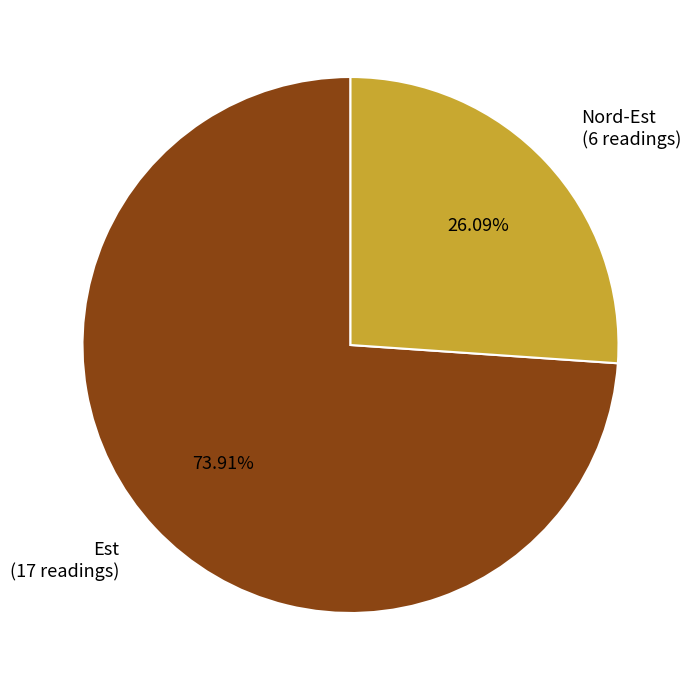

Which category has the smallest portion of the pie?

Nord-Est